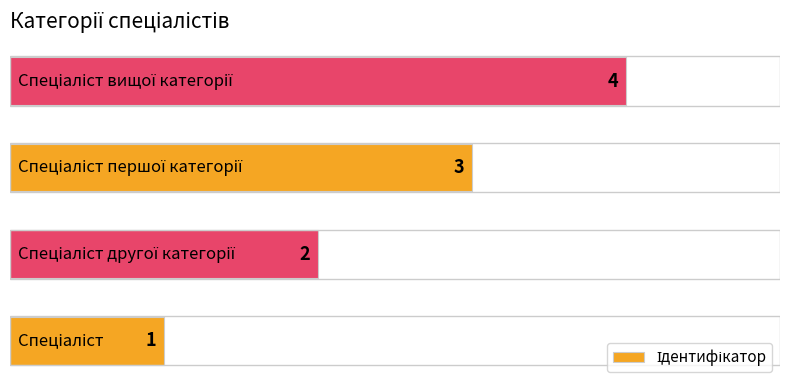

What is the difference between the maximum and minimum values?

3